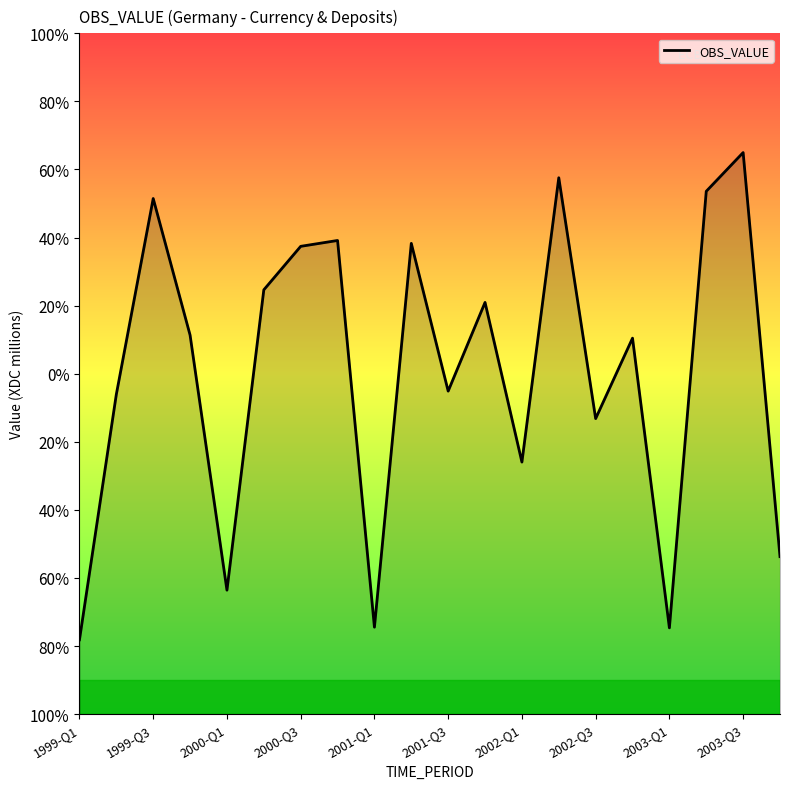

Is it true that the value at 15 is 582?

False